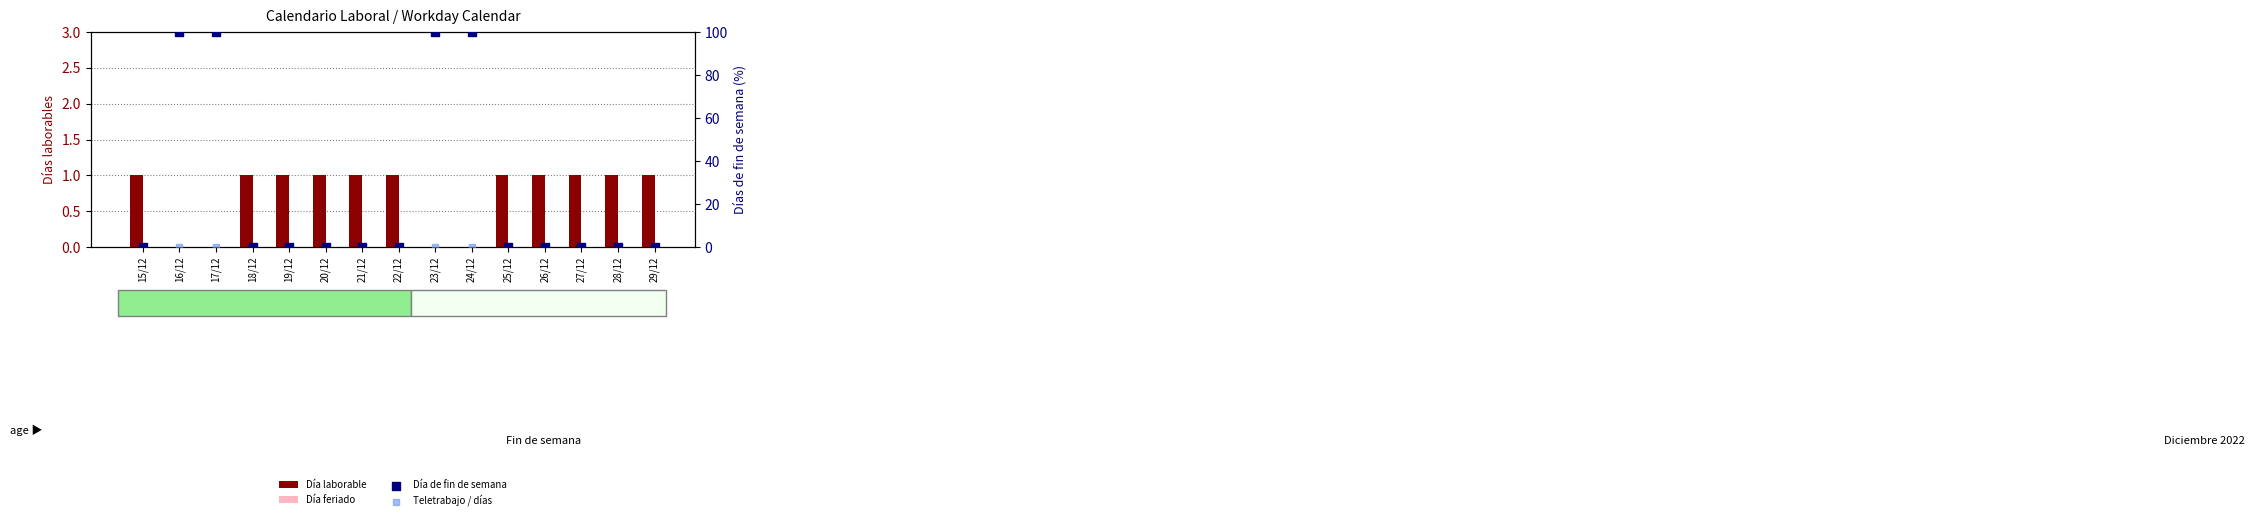

Which series reaches the minimum Y coordinate?

Día laborable